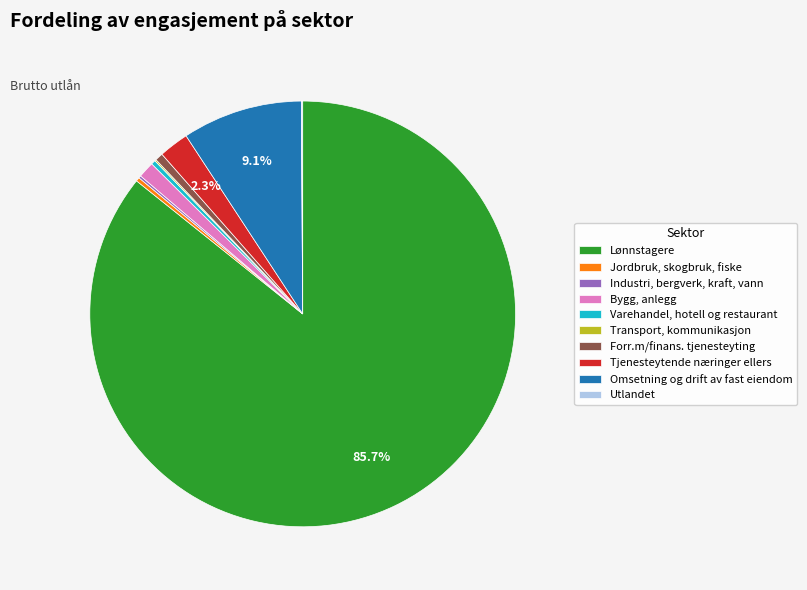

Which category accounts for the majority?

Lønnstagere